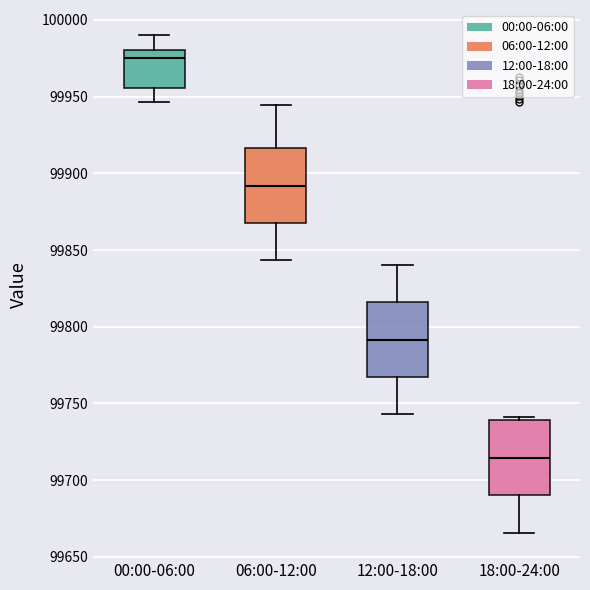

Reading left to right, transcribe this box plot: for each box, give where its median line is, the range the box spans, and where its two whiskers end, as read against the y-axis. The values are not printed on the chart, so give them approximately, as read against the axis.

00:00-06:00: median 99975, box 99955 to 99980, whiskers 99945 to 99990
06:00-12:00: median 99890, box 99870 to 99915, whiskers 99845 to 99945
12:00-18:00: median 99790, box 99765 to 99815, whiskers 99745 to 99840
18:00-24:00: median 99715, box 99690 to 99740, whiskers 99665 to 99740 (just above the box's upper edge)